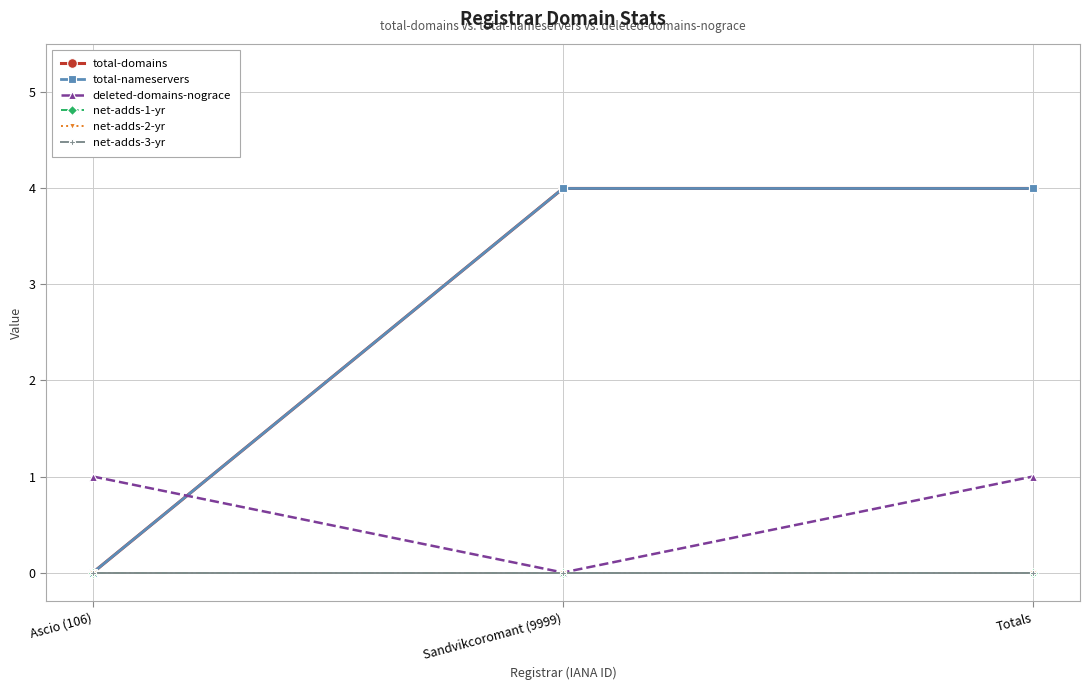

What is the spread (max minus min) of values at Ascio (106)?

1